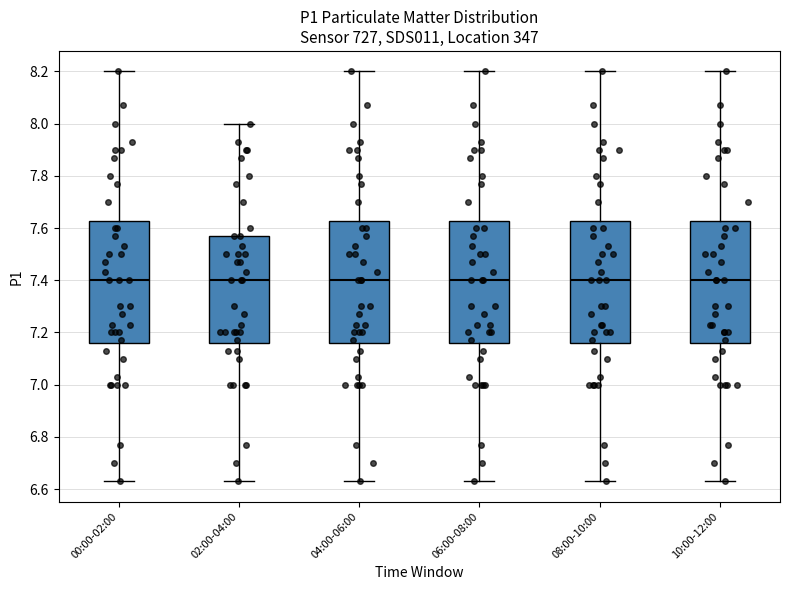

Reading left to right, transcribe this box plot: for each box, give where its median line is, the range the box spans, and where its two whiskers end, as read against the y-axis. The values are not printed on the chart, so give them approximately, as read against the axis.

00:00-02:00: median 7.40, box 7.16 to 7.62, whiskers 6.64 to 8.20
02:00-04:00: median 7.40, box 7.16 to 7.58, whiskers 6.64 to 8.00
04:00-06:00: median 7.40, box 7.16 to 7.62, whiskers 6.64 to 8.20
06:00-08:00: median 7.40, box 7.16 to 7.62, whiskers 6.64 to 8.20
08:00-10:00: median 7.40, box 7.16 to 7.62, whiskers 6.64 to 8.20
10:00-12:00: median 7.40, box 7.16 to 7.62, whiskers 6.64 to 8.20